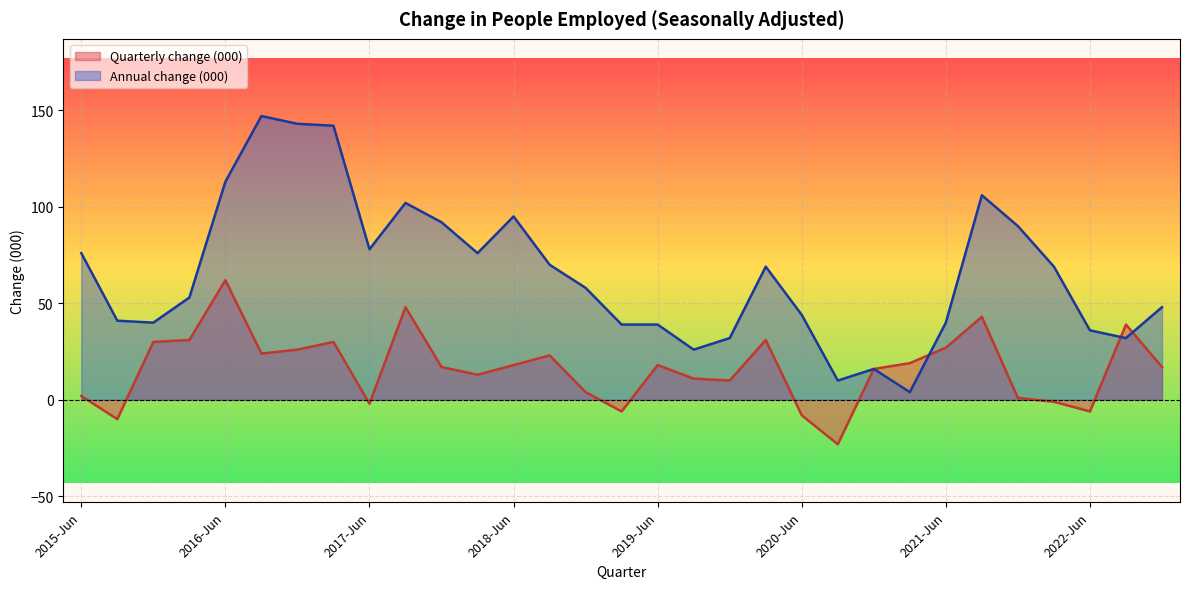

What is the label of the 8th point from the left?

2017-Mar